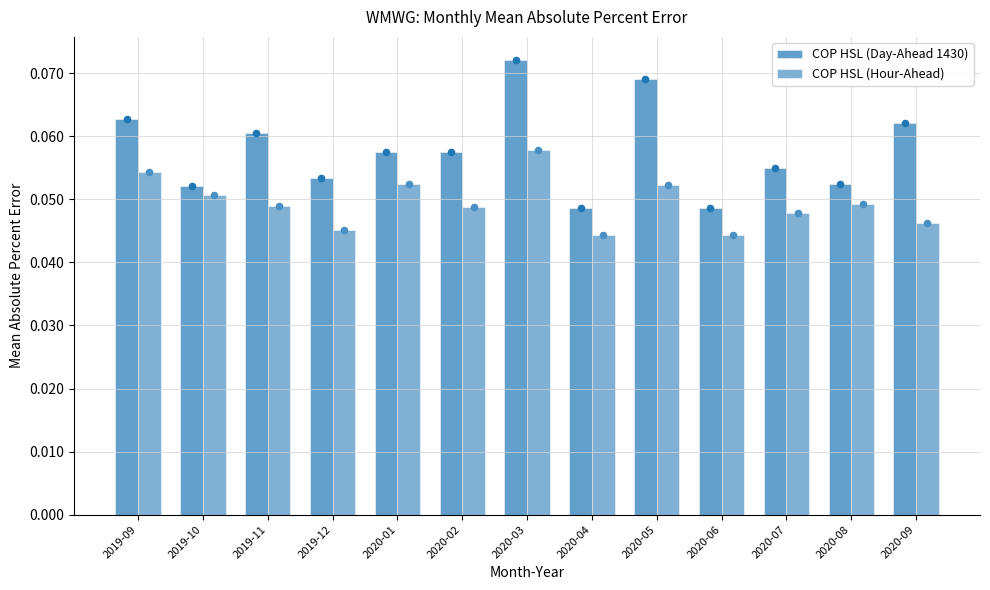

What are all the series names shown in the legend?

COP HSL (Day-Ahead 1430), COP HSL (Hour-Ahead)